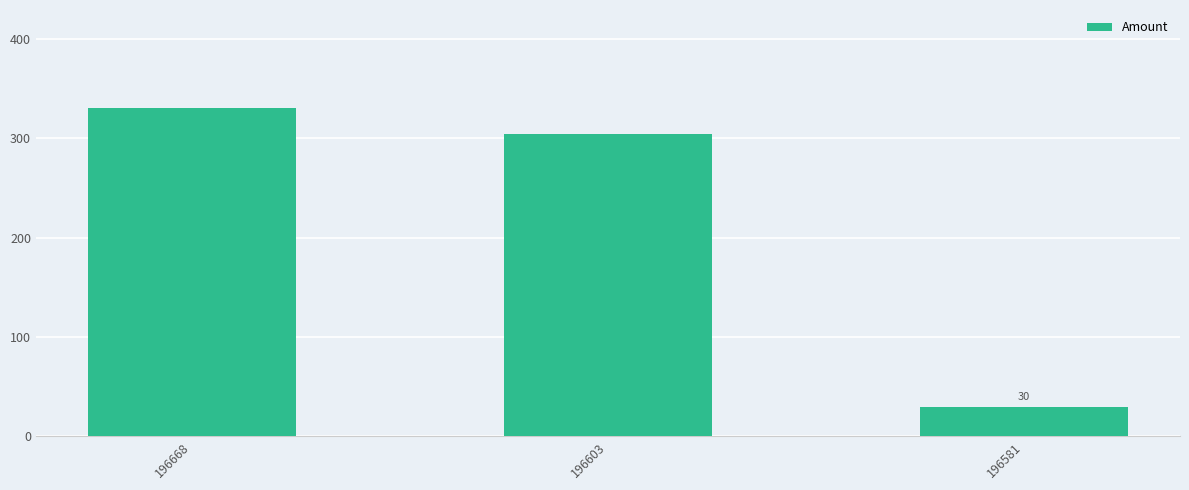

What is the change in value from 196668 to 196603?

-26